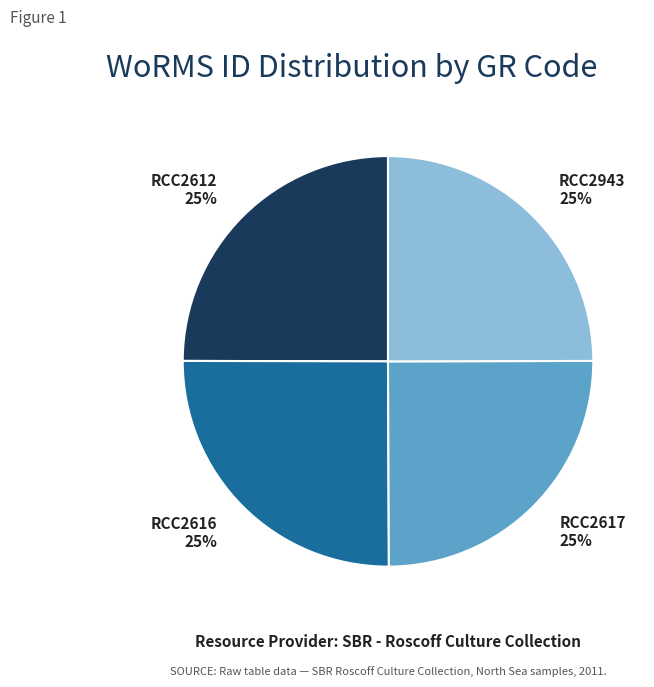

The RCC2612 slice represents 25% of the pie. True or false?

True